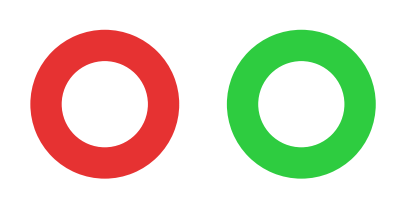

True or false: 3670176 accounts for 50% of the total.

True